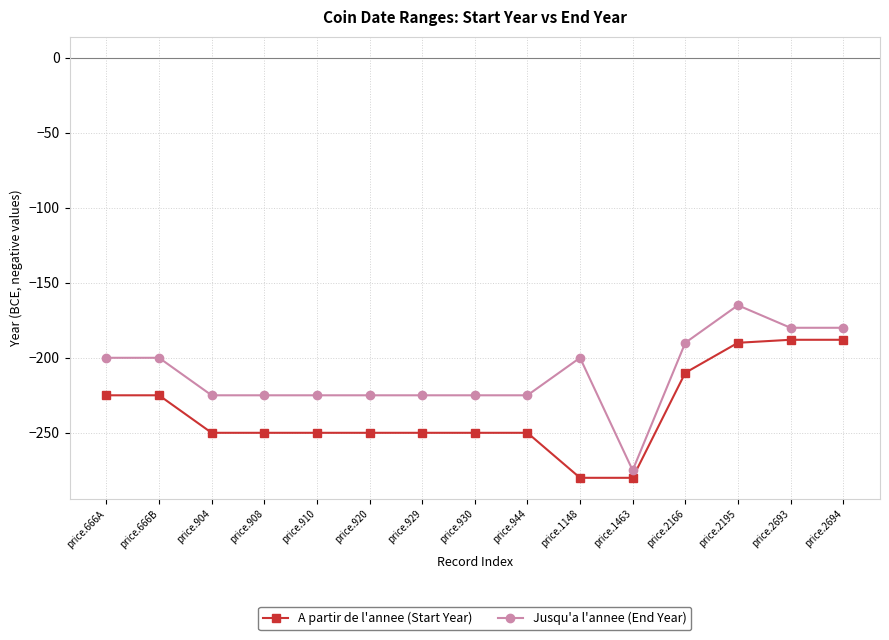

Is this an area chart (filled region under the line)?

No